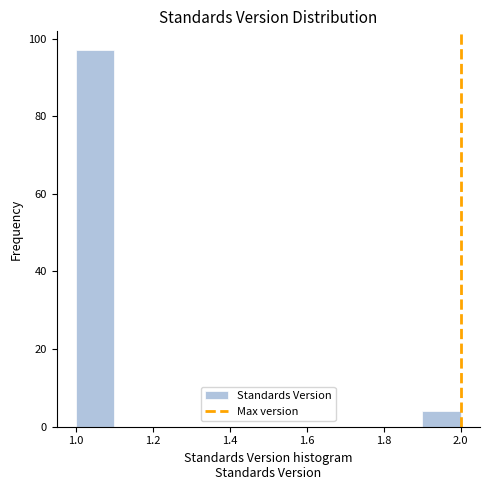

How tall is the bar that spans 1.0 to 1.1 on the x-axis? The values are not printed on the chart, so give them approximately, as read against the axis.

98